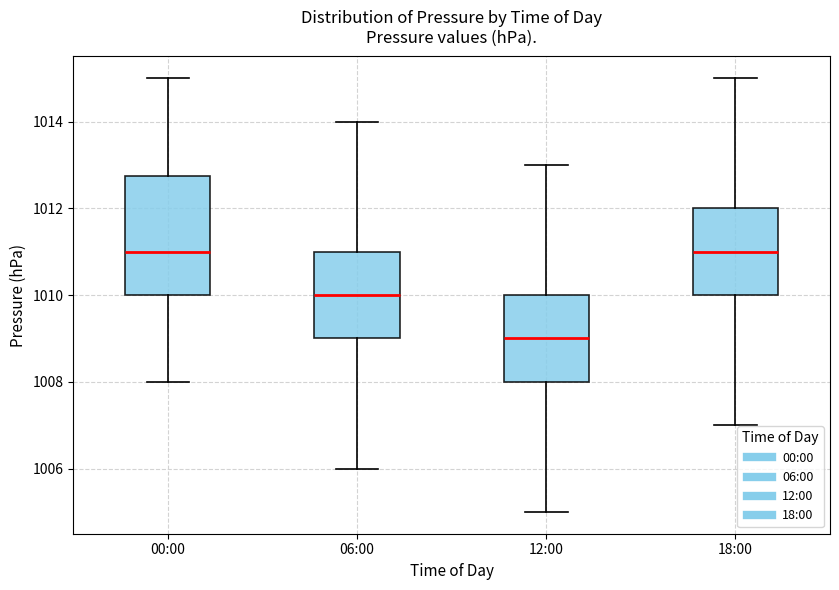

Reading left to right, transcribe this box plot: for each box, give where its median line is, the range the box spans, and where its two whiskers end, as read against the y-axis. The values are not printed on the chart, so give them approximately, as read against the axis.

00:00: median 1011.0, box 1010.0 to 1012.8, whiskers 1008.0 to 1015.0
06:00: median 1010.0, box 1009.0 to 1011.0, whiskers 1006.0 to 1014.0
12:00: median 1009.0, box 1008.0 to 1010.0, whiskers 1005.0 to 1013.0
18:00: median 1011.0, box 1010.0 to 1012.0, whiskers 1007.0 to 1015.0